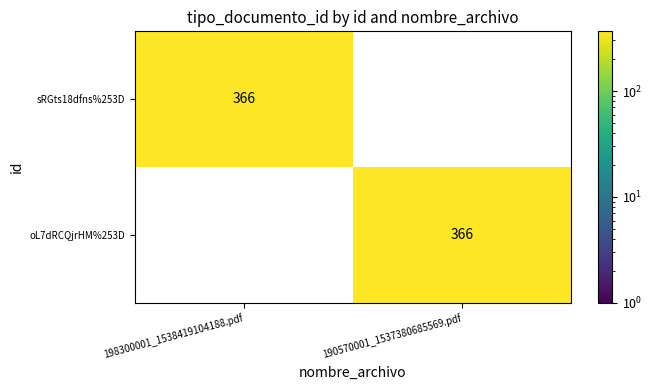

What is the difference between the highest and lowest values at 190570001_1537380685569.pdf?

366